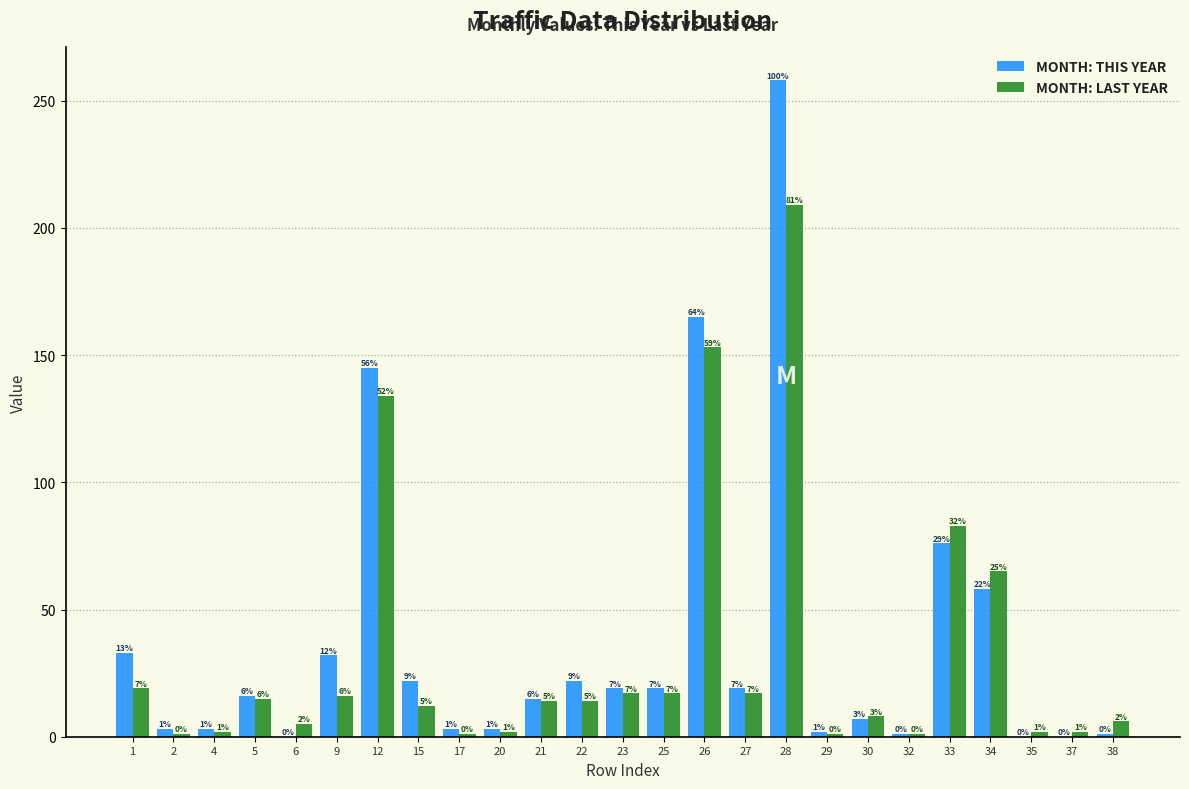

Reading left to right, extract all data points from this chart.

MONTH: THIS YEAR: 1=33	2=3	4=3	5=16	6=0	9=32	12=145	15=22	17=3	20=3	21=15	22=22	23=19	25=19	26=165	27=19	28=258	29=2	30=7	32=1	33=76	34=58	35=0	37=0	38=1
MONTH: LAST YEAR: 1=19	2=1	4=2	5=15	6=5	9=16	12=134	15=12	17=1	20=2	21=14	22=14	23=17	25=17	26=153	27=17	28=209	29=1	30=8	32=1	33=83	34=65	35=2	37=2	38=6